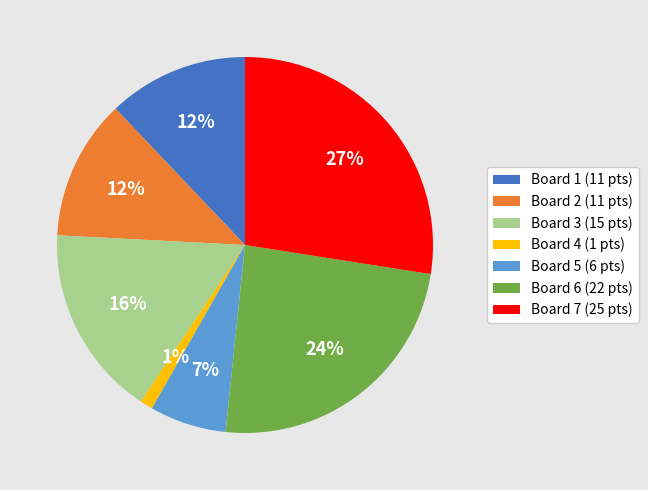

Which has a higher value, Board 2 (11 pts) or Board 7 (25 pts)?

Board 7 (25 pts)